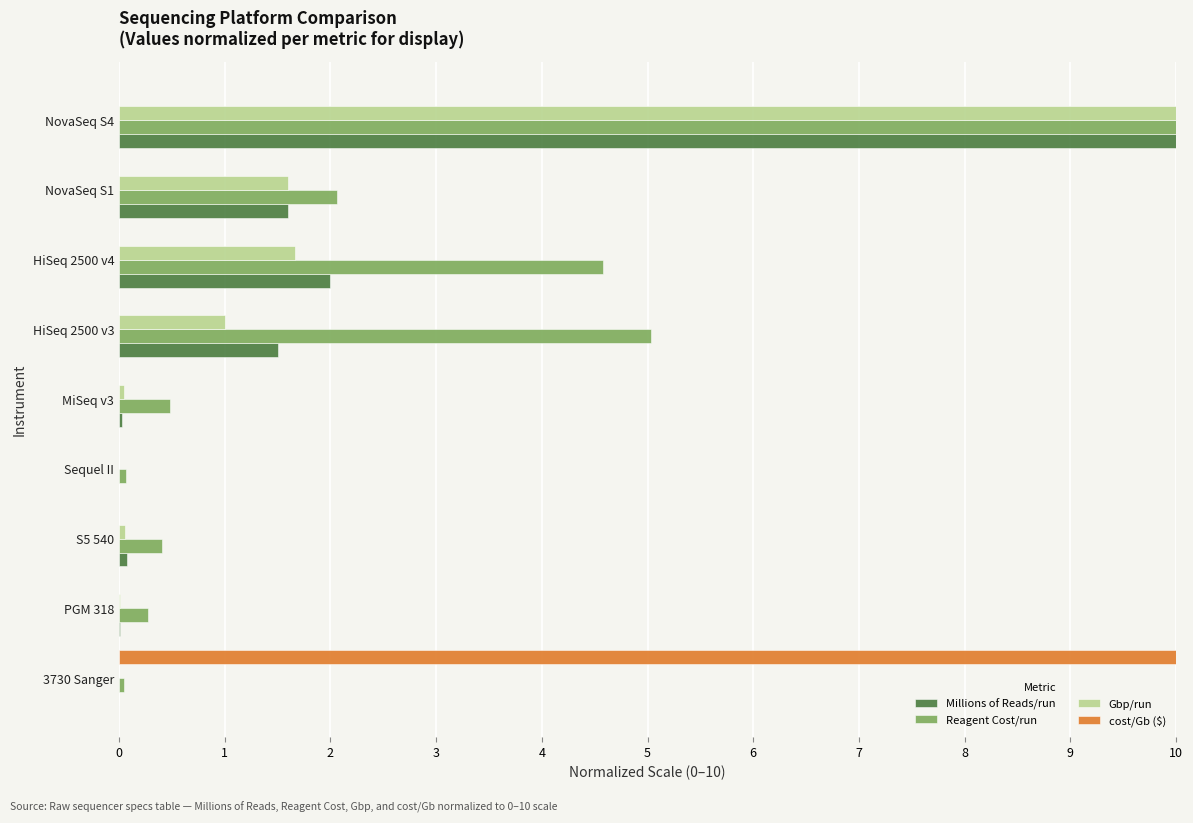

What are all the series names shown in the legend?

Millions of Reads/run, Reagent Cost/run, Gbp/run, cost/Gb ($)